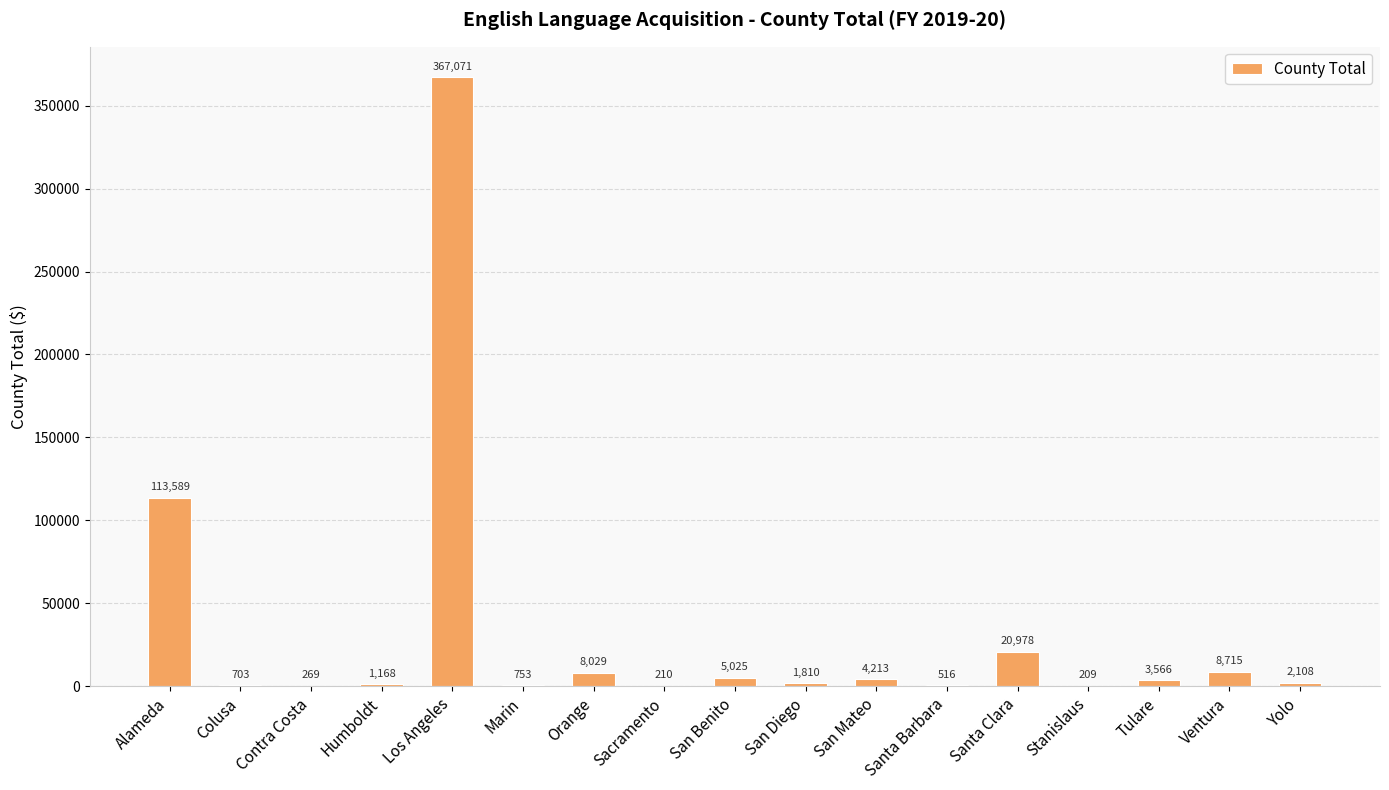

Which label corresponds to the largest value in the chart?

Los Angeles